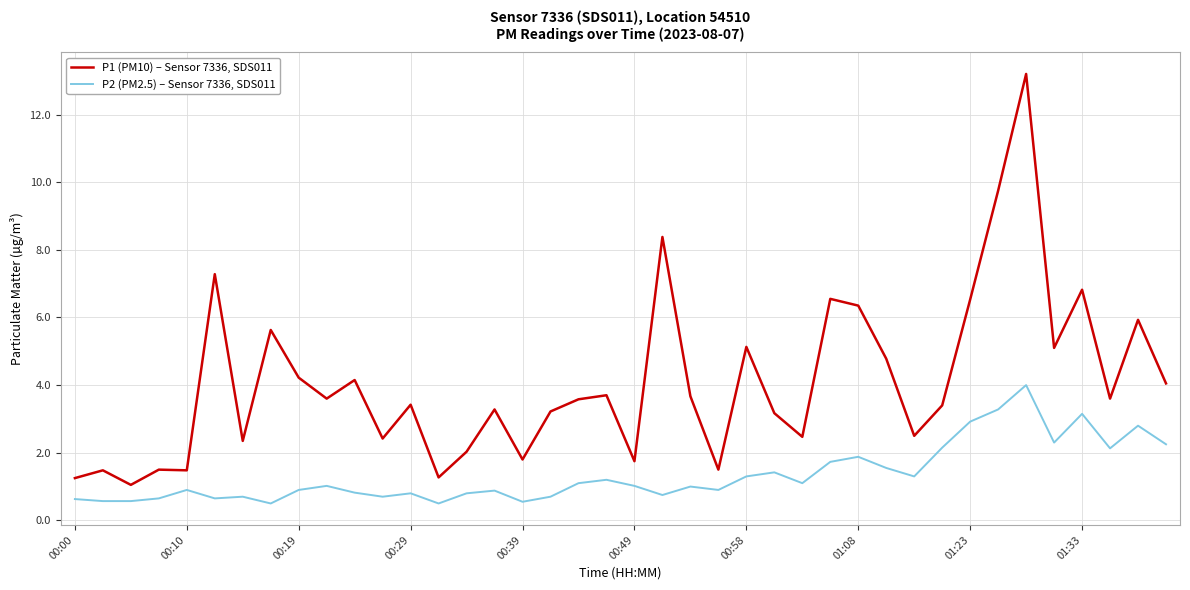

What is the difference between the maximum and minimum values in the P2 (PM2.5) – Sensor 7336, SDS011 series?

3.5